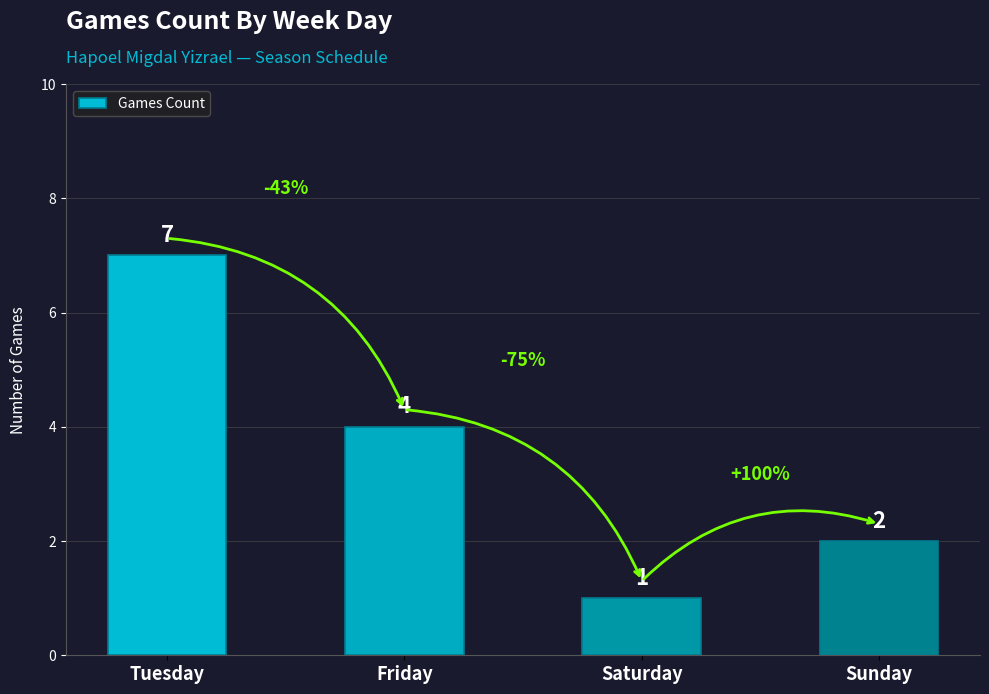

What is the change in value from Friday to Saturday?

-3